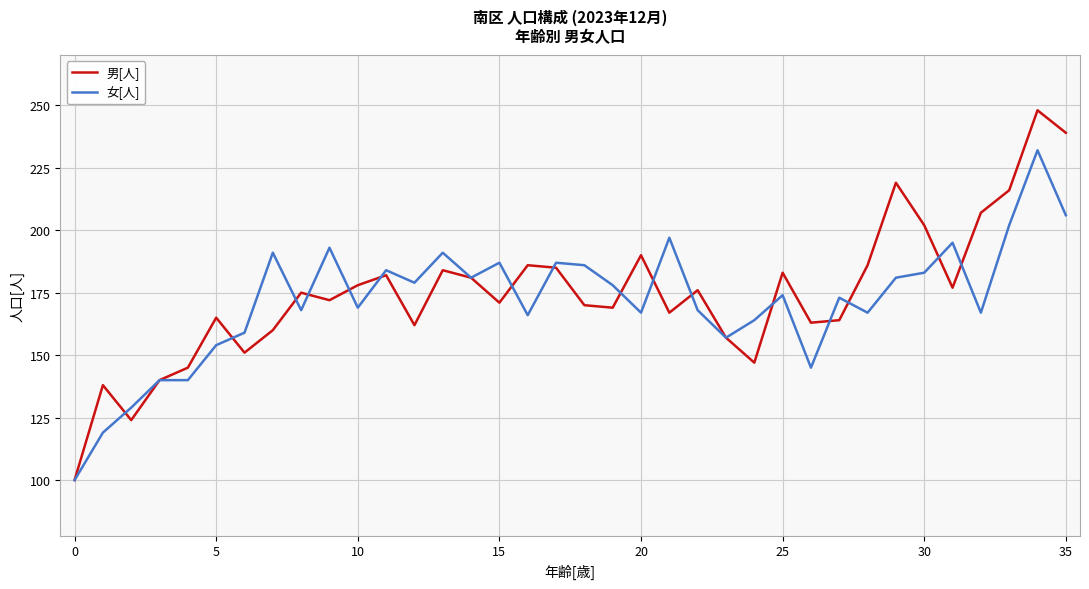

True or false: 男[人] and 女[人] cross at least once.

True